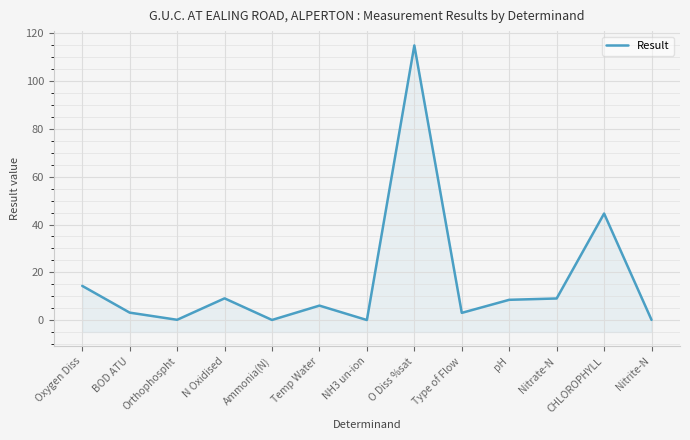

How many data points are less than 6?

6